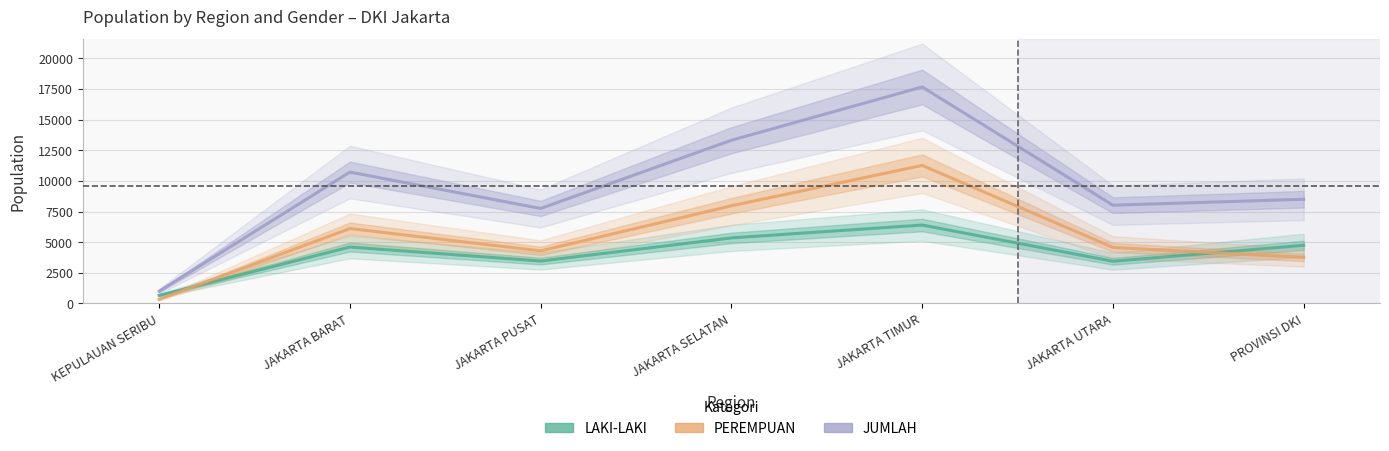

Which has a higher value, PROVINSI DKI or JAKARTA PUSAT?

PROVINSI DKI